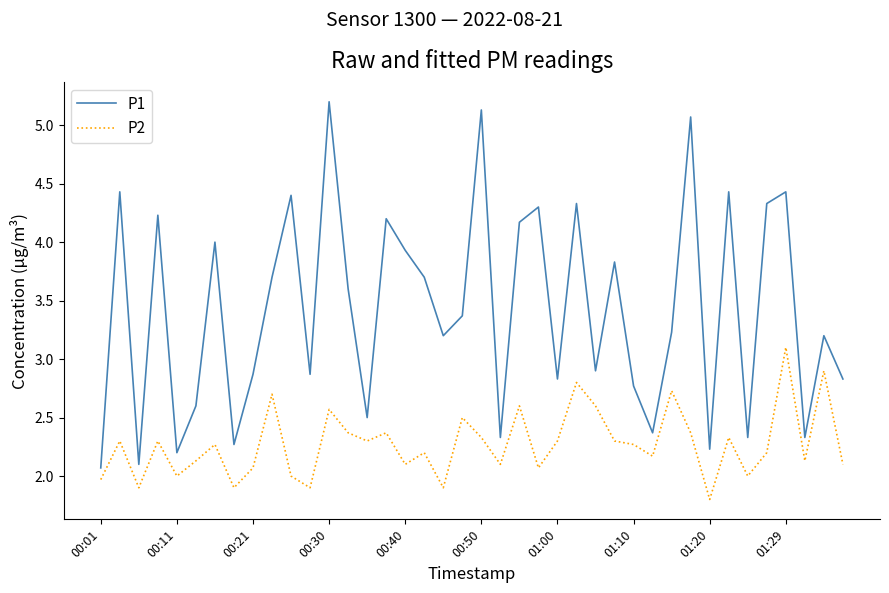

List the series in order of their overall mean, highest first.

P1, P2